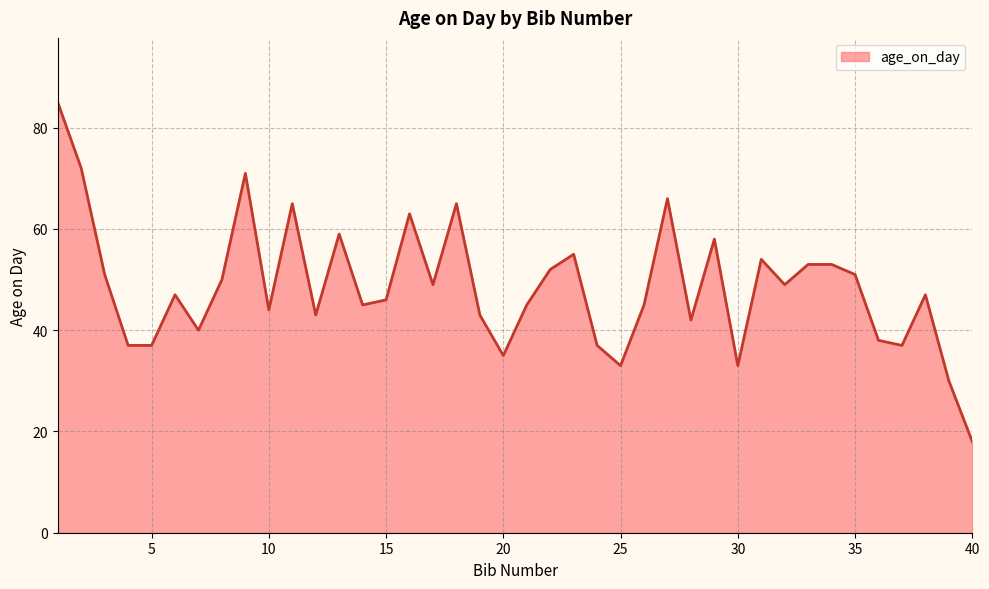

What is the maximum value shown in the chart?

85